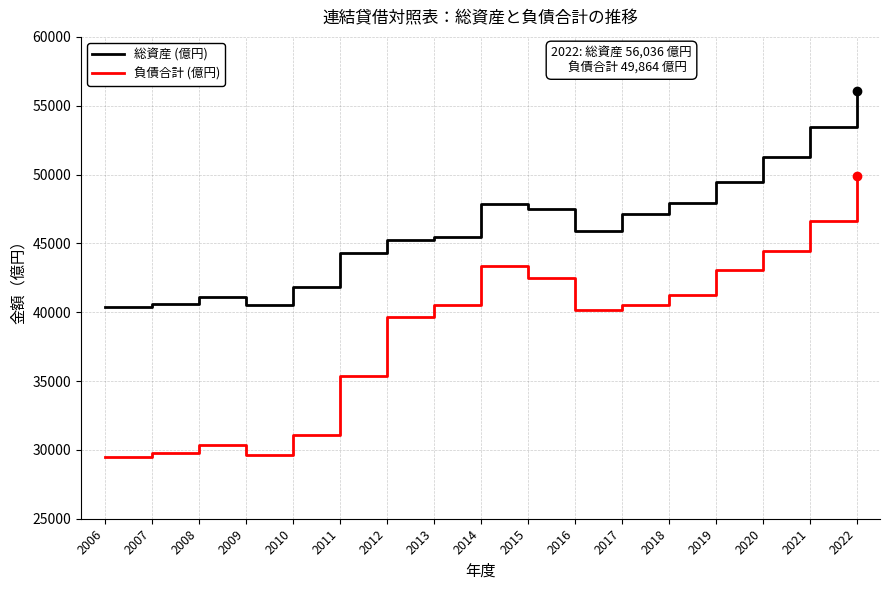

Which label corresponds to the largest value in the chart?

2022